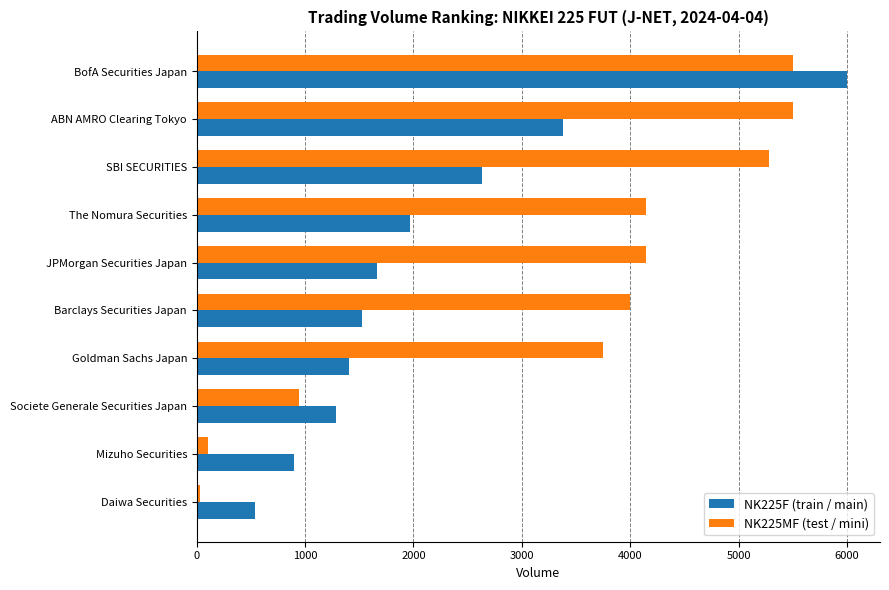

Which series has the largest total across all categories?

NK225MF (test / mini)